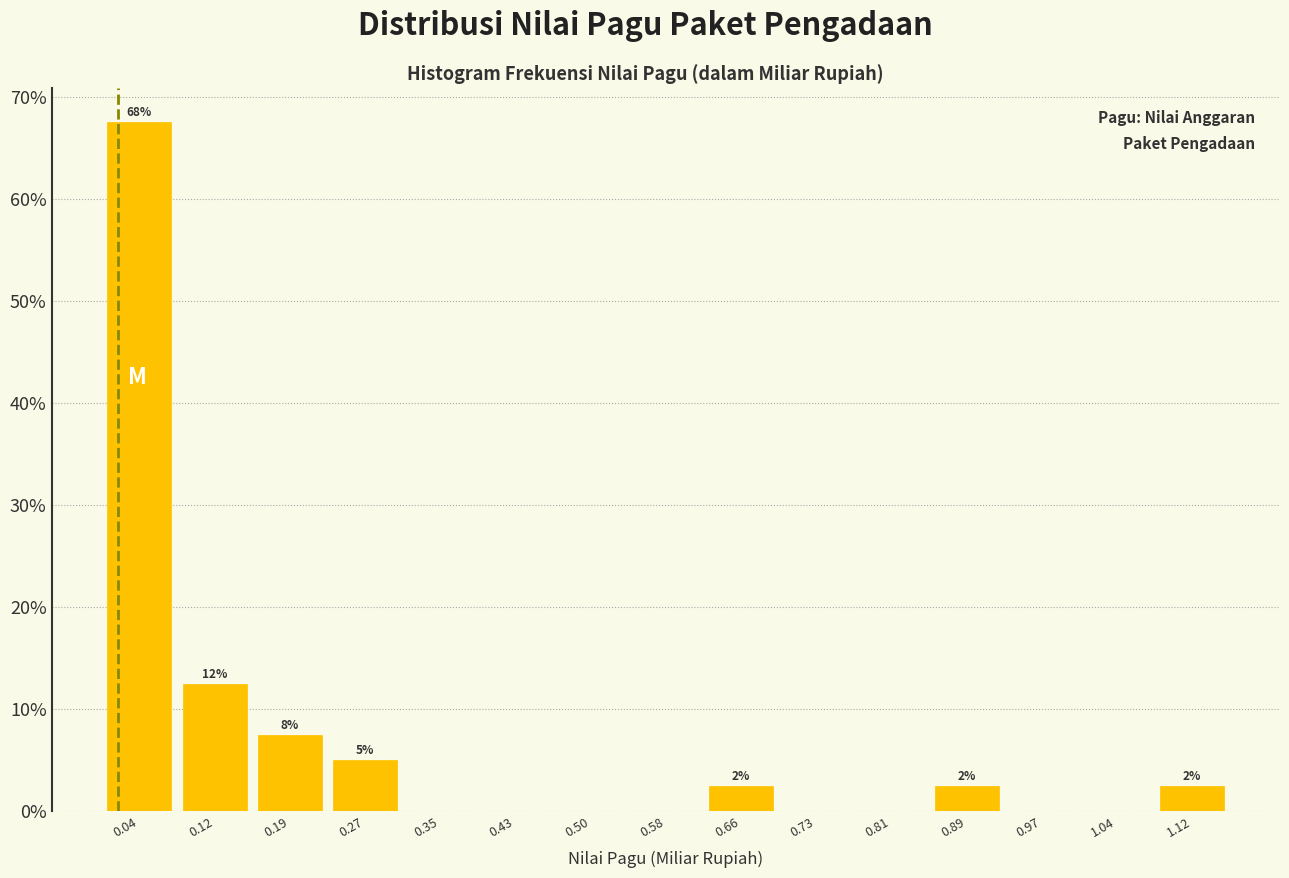

Which range on the x-axis has the tallest bar?

0.00 to 0.08